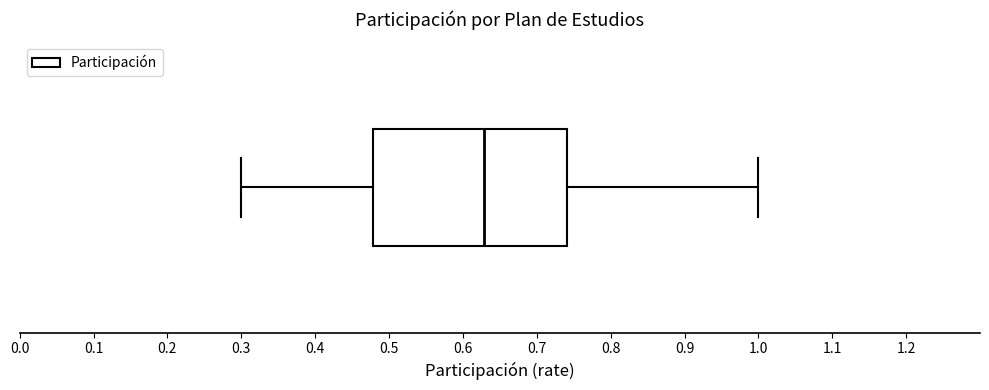

Transcribe this box plot: give where the median line is, the range the box spans, and where the two whiskers end, as read against the x-axis. The values are not printed on the chart, so give them approximately, as read against the axis.

median 0.63, box 0.48 to 0.74, whiskers 0.30 to 1.00